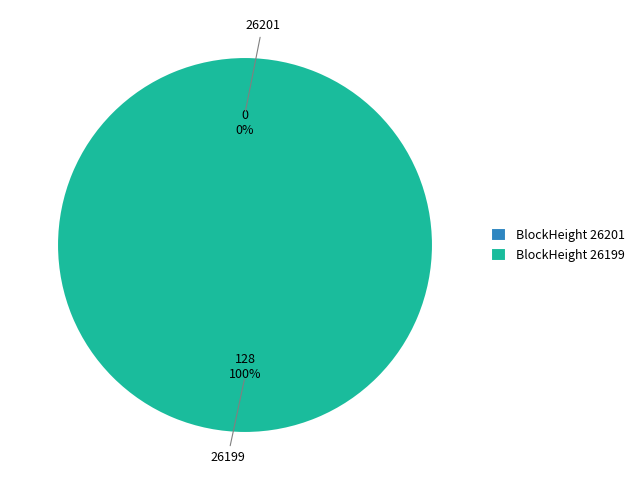

Does 26201 represent more than half of the total?

No